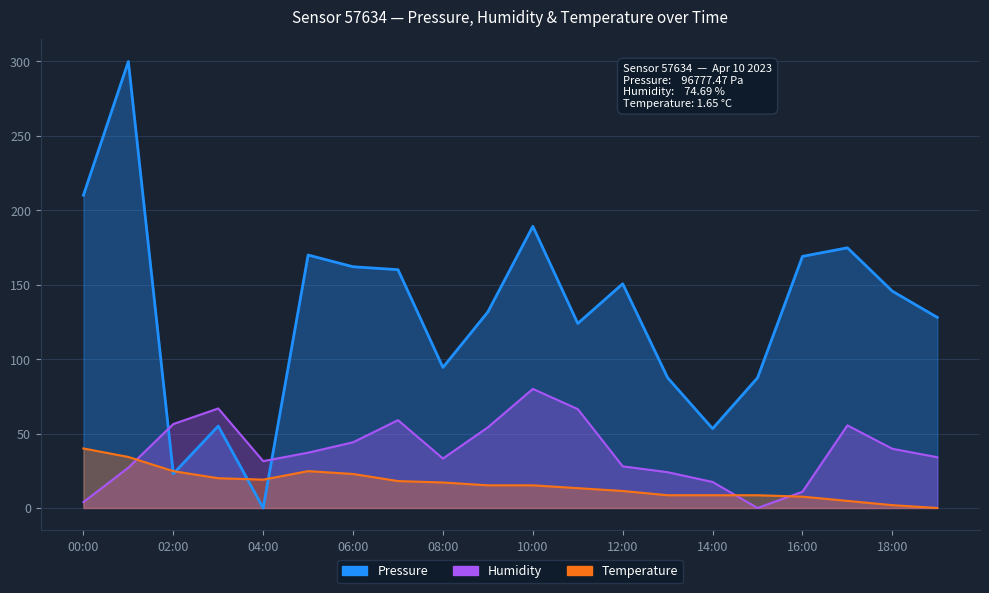

What position from the right is 12:00?

8